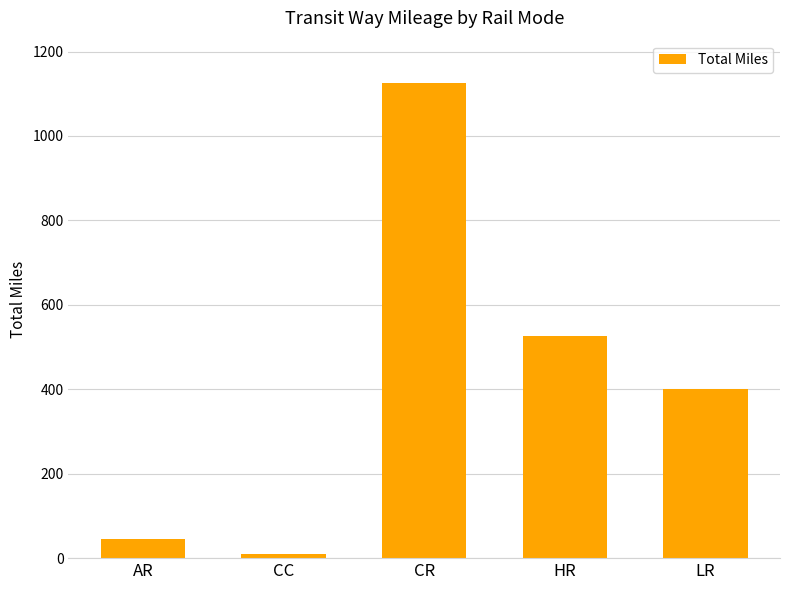

True or false: the data shows 8.8 at CC.

True